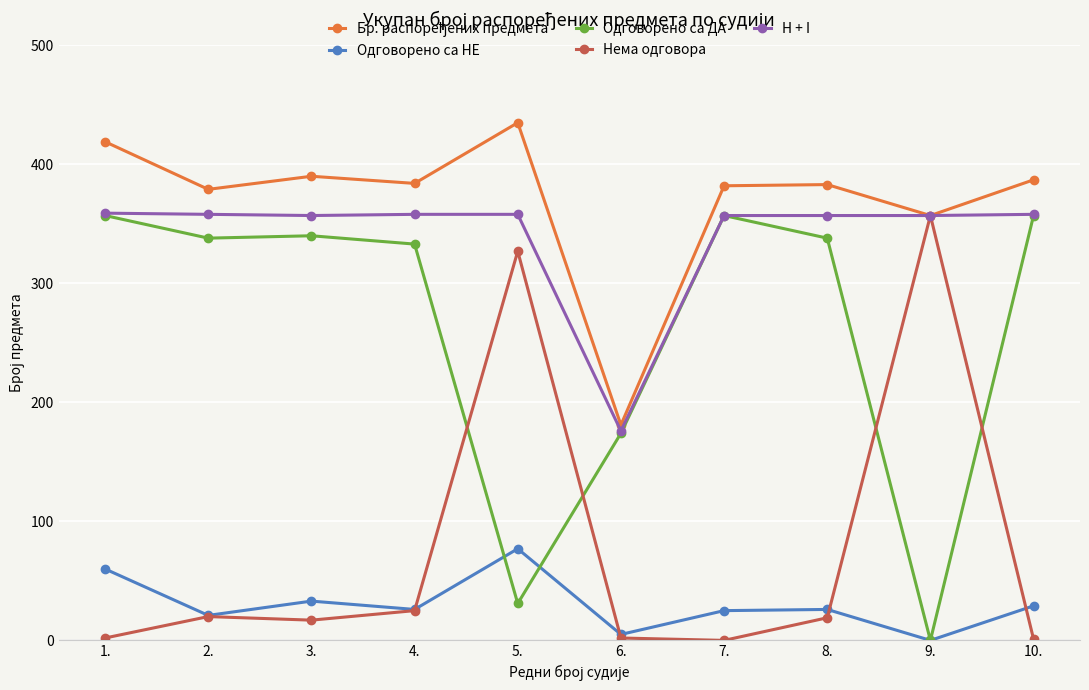

At which label does H + I first exceed 358?

1.